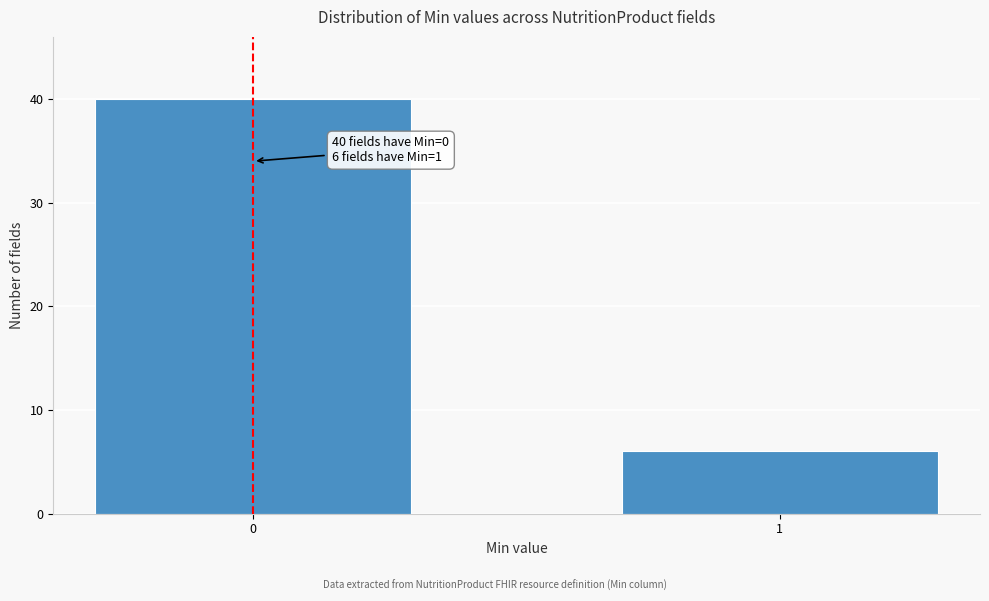

Reading left to right, list all the values displayed in this chart.

0=40	1=6